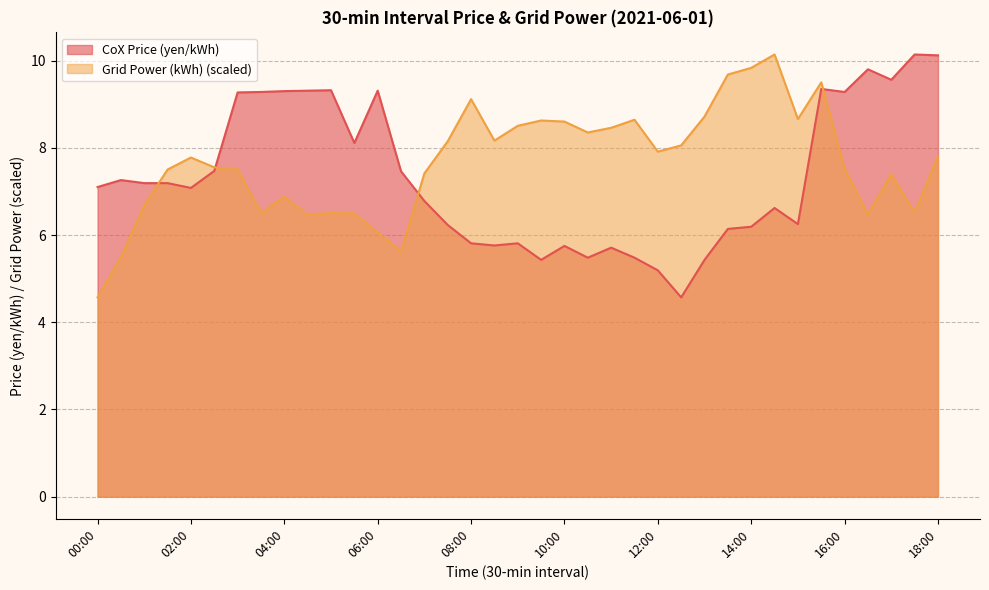

How many data points in Grid Power (kWh) are above 7?

25